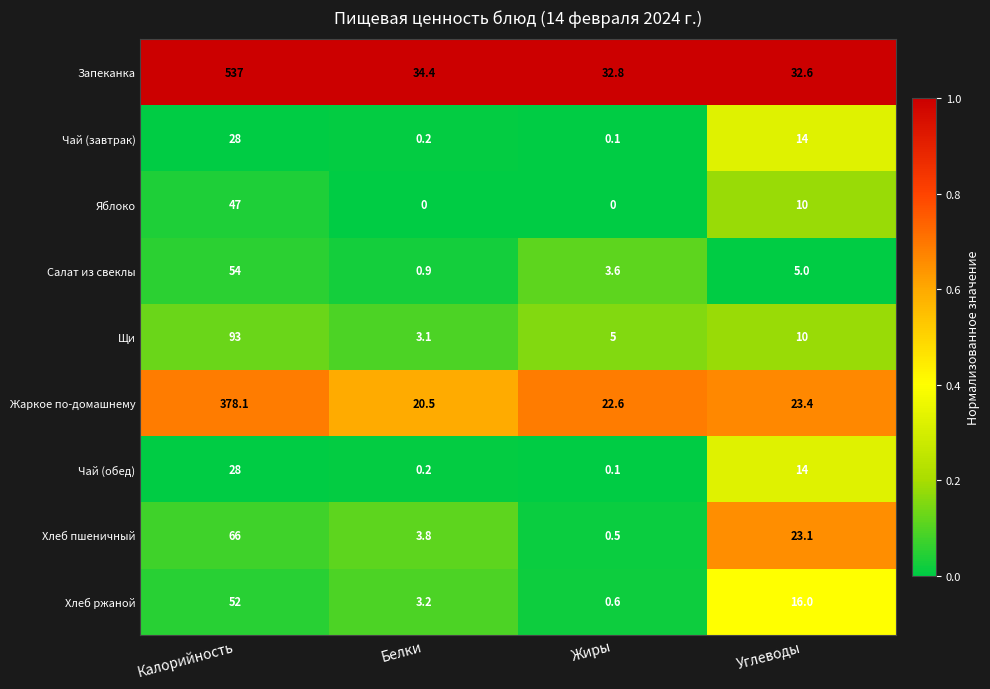

What is the sum of the Хлеб пшеничный values at Углеводы and Жиры?

23.6